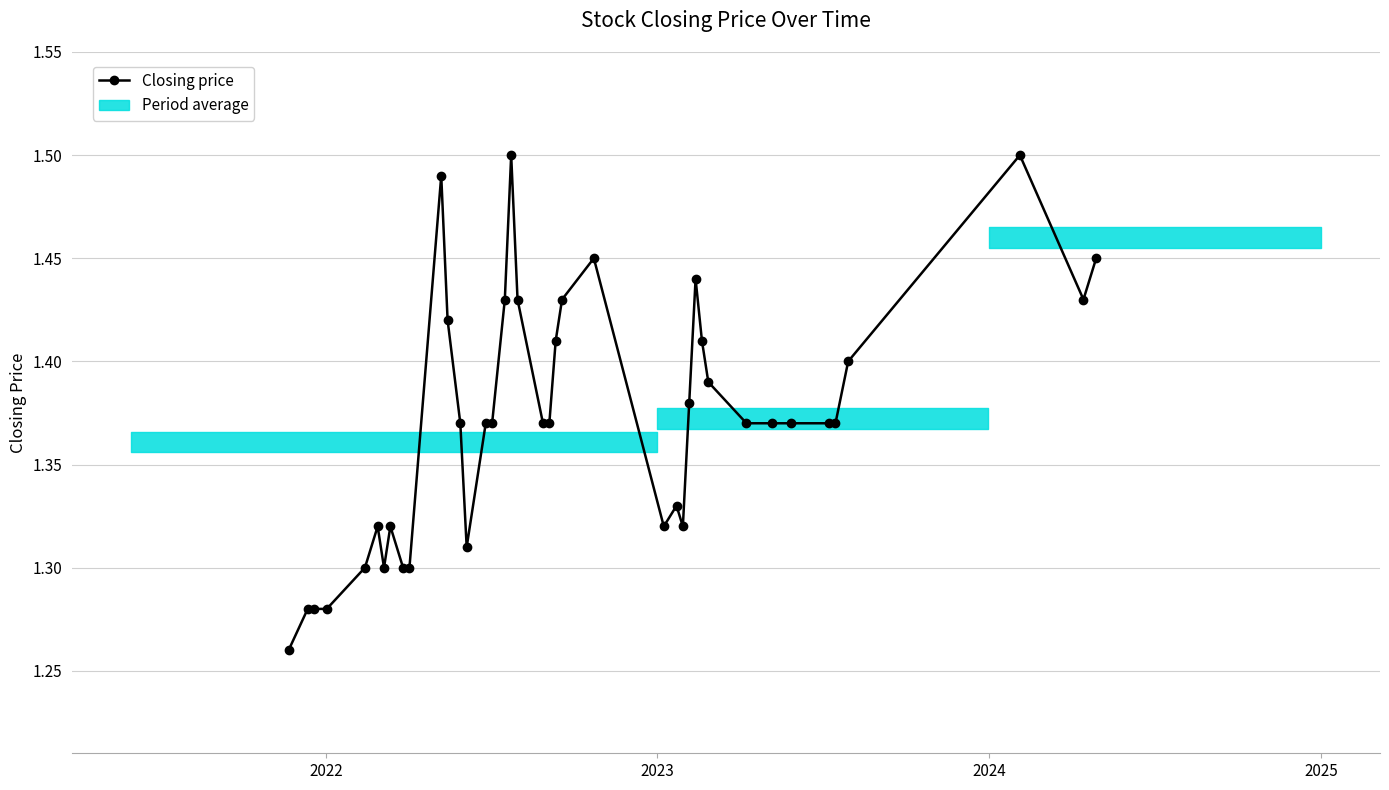

Count the values in the range 1 to 2.

40